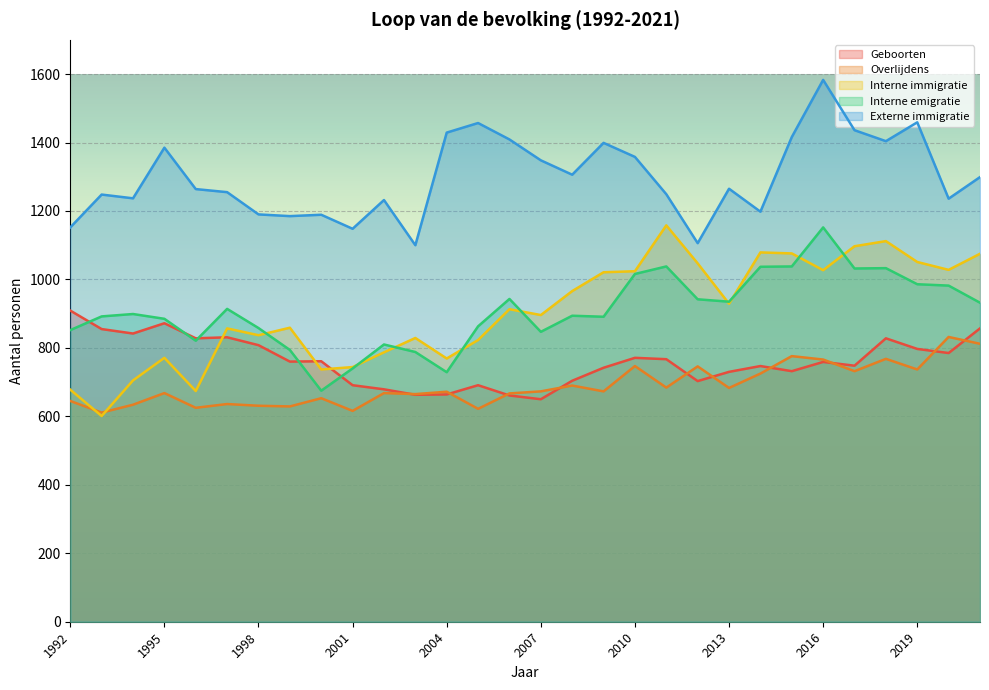

Between which two adjacent categories do Interne emigratie and Interne immigratie first intersect?

1998 and 1999